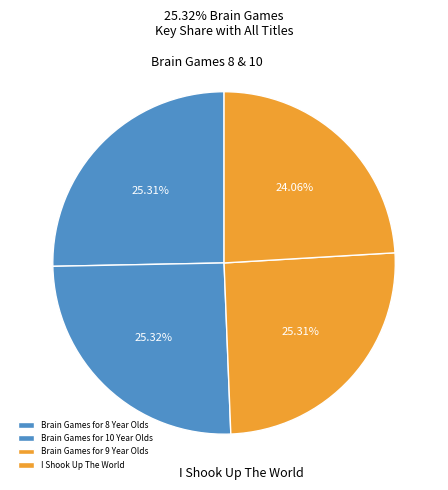

To the nearest percent, what portion does Brain Games for 8 Year Olds represent?

25%